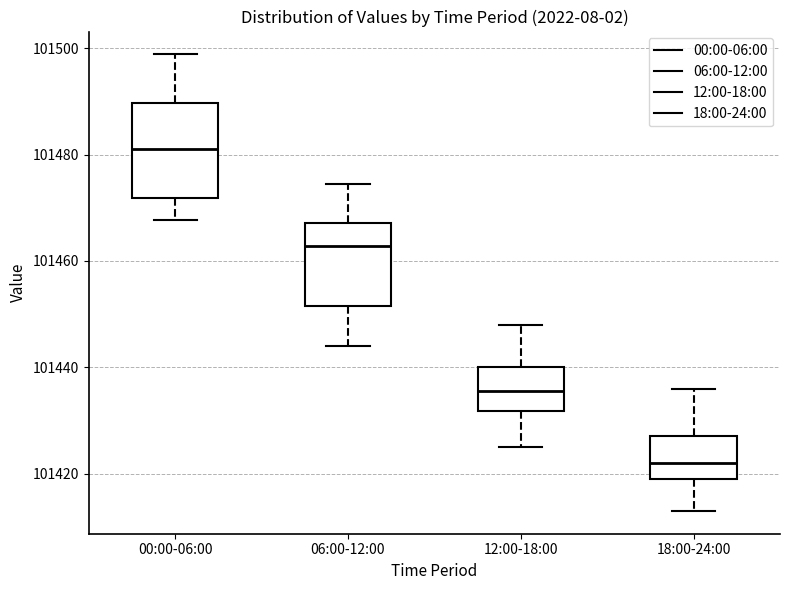

Reading left to right, read every box against the y-axis: the position of its median line, the range the box covers, and the ends of its whiskers. The values are not printed on the chart, so give them approximately, as read against the axis.

00:00-06:00: median 101480, box 101472 to 101490, whiskers 101468 to 101498
06:00-12:00: median 101462, box 101452 to 101468, whiskers 101444 to 101474
12:00-18:00: median 101436, box 101432 to 101440, whiskers 101426 to 101448
18:00-24:00: median 101422, box 101420 to 101428, whiskers 101414 to 101436